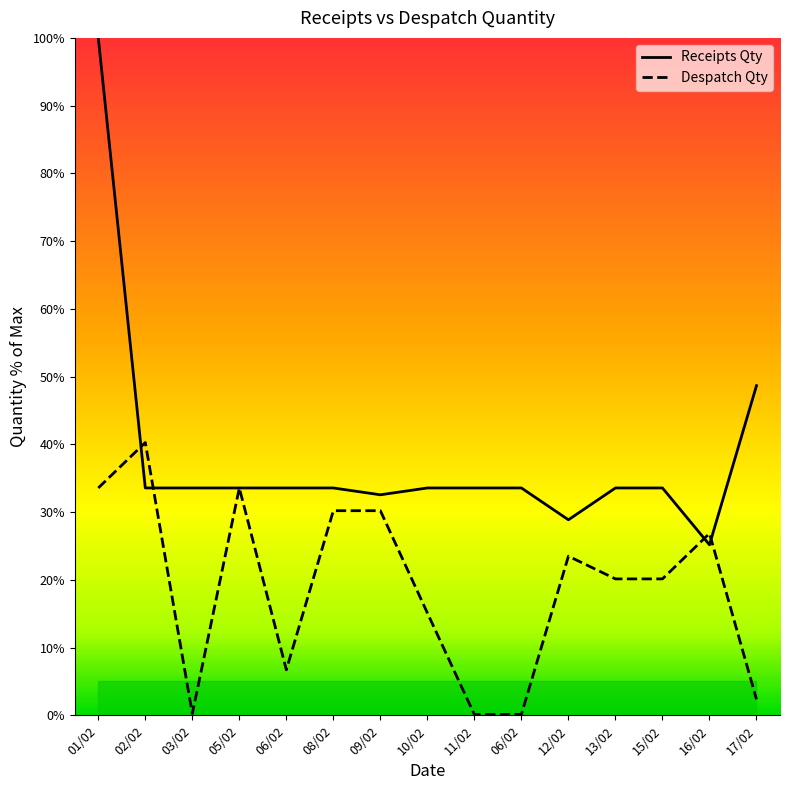

Reading right to left, extract all data points from this chart.

Receipts Qty: 48.7	25.2	33.6	33.6	28.9	33.6	33.6	33.6	32.6	33.6	33.6	33.6	33.6	33.6	100.0
Despatch Qty: 2.3	26.8	20.1	20.1	23.5	0.1	0.1	15.1	30.2	30.2	6.7	33.6	0.2	40.3	33.6